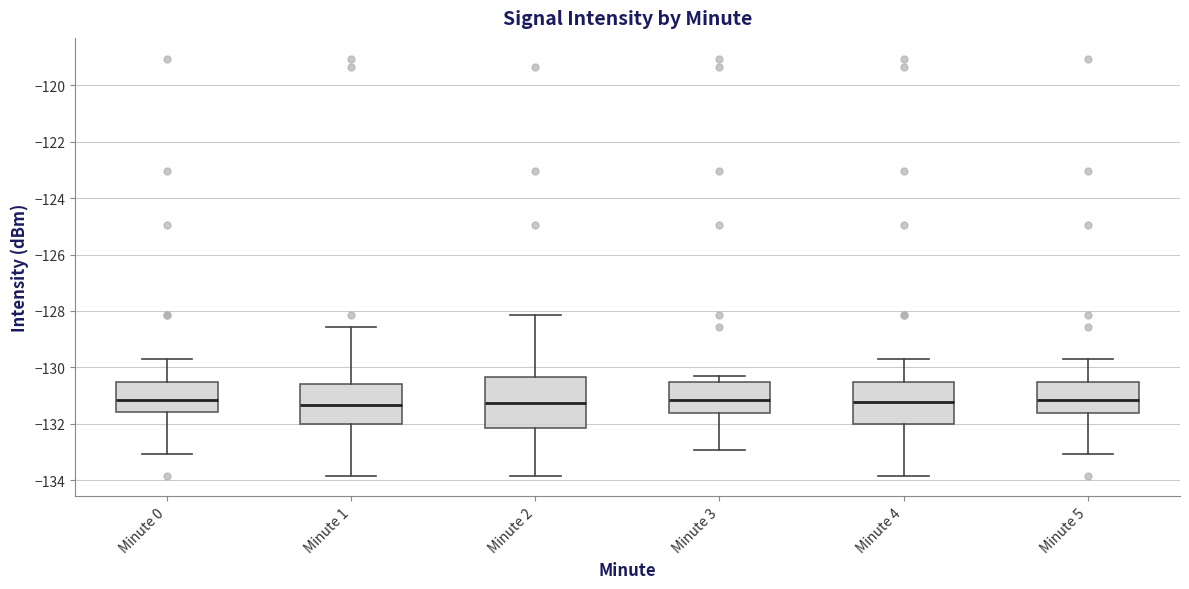

Where does the lower whisker of the box for Minute 5 end on the y-axis? The values are not printed on the chart, so give them approximately, as read against the axis.

-133.0